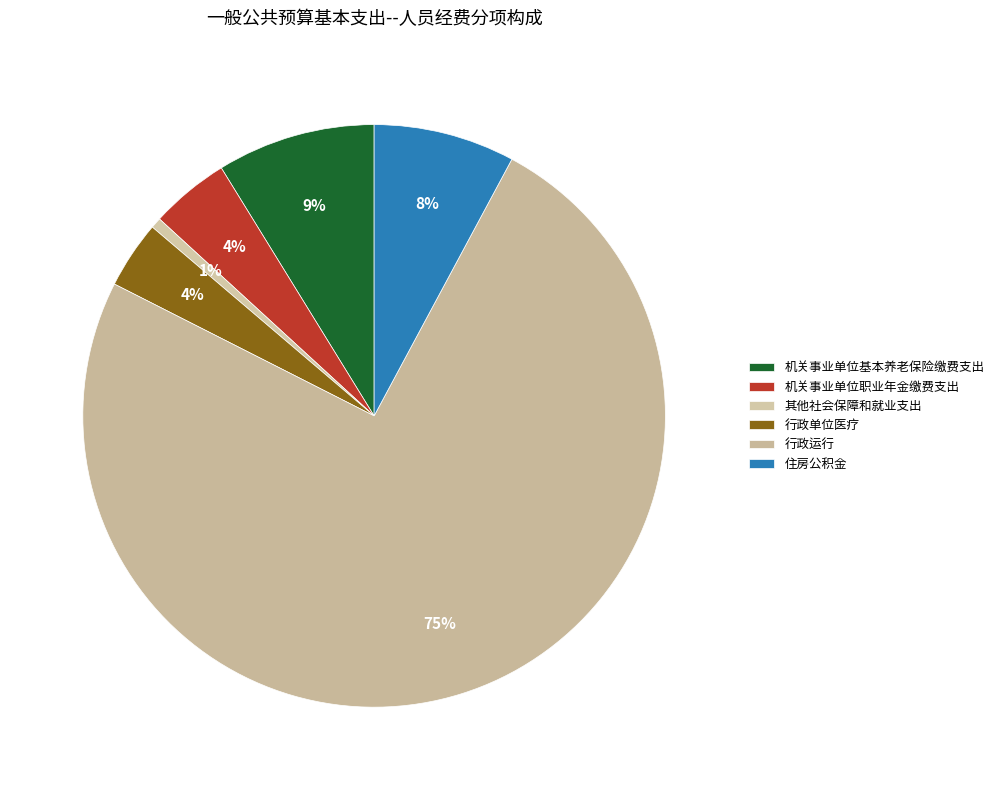

Which slice is the largest?

行政运行